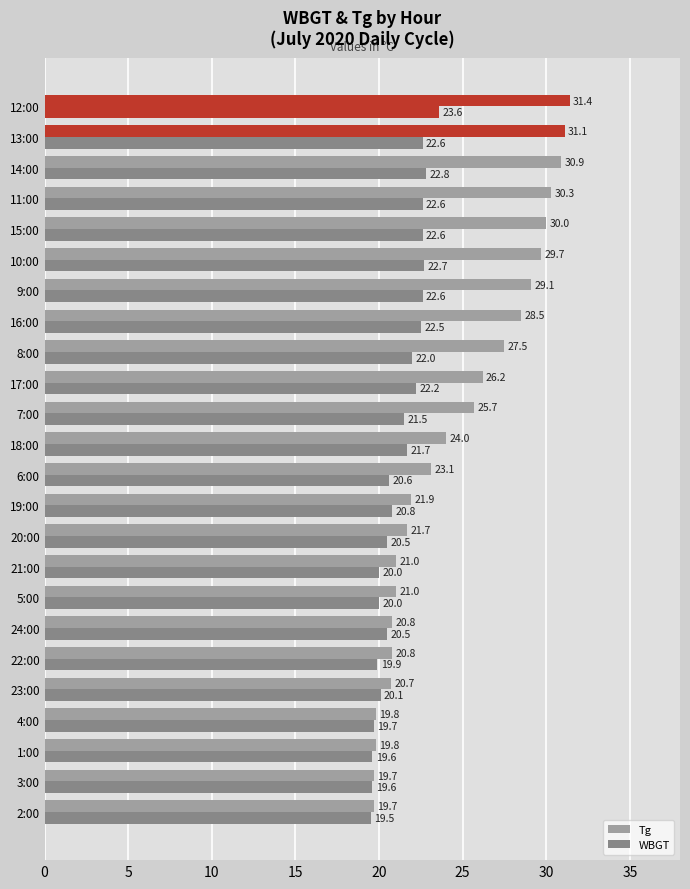

What is the greatest value displayed?

31.4